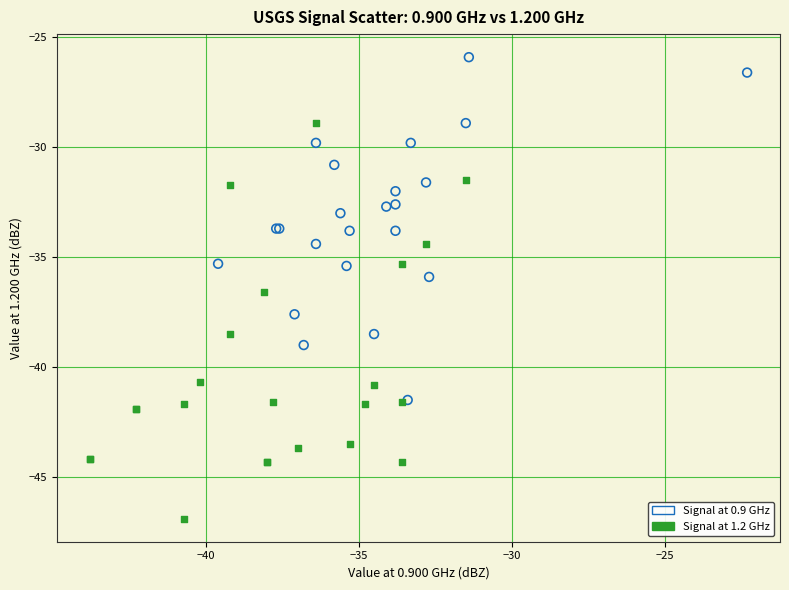

Which series has the largest Y range (max minus min)?

Signal at 1.2 GHz